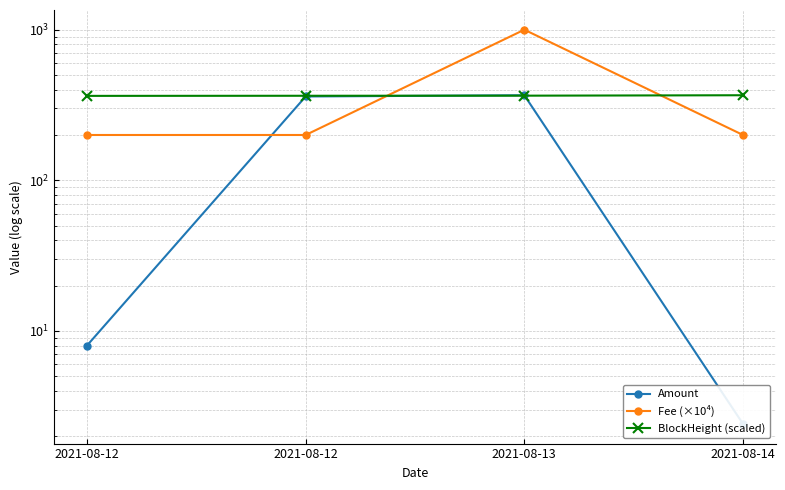

Which series has the widest spread of values?

Fee (×10⁴)